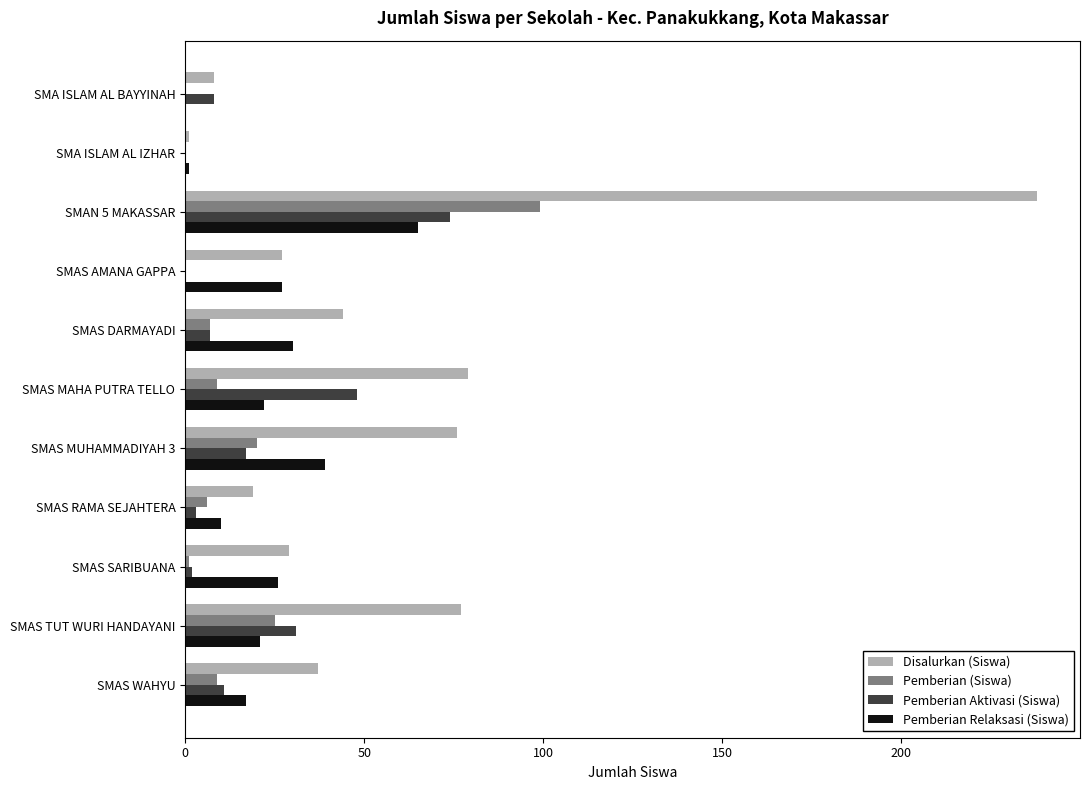

True or false: Pemberian Relaksasi (Siswa) has a value of 6 at SMAS MAHA PUTRA TELLO.

False